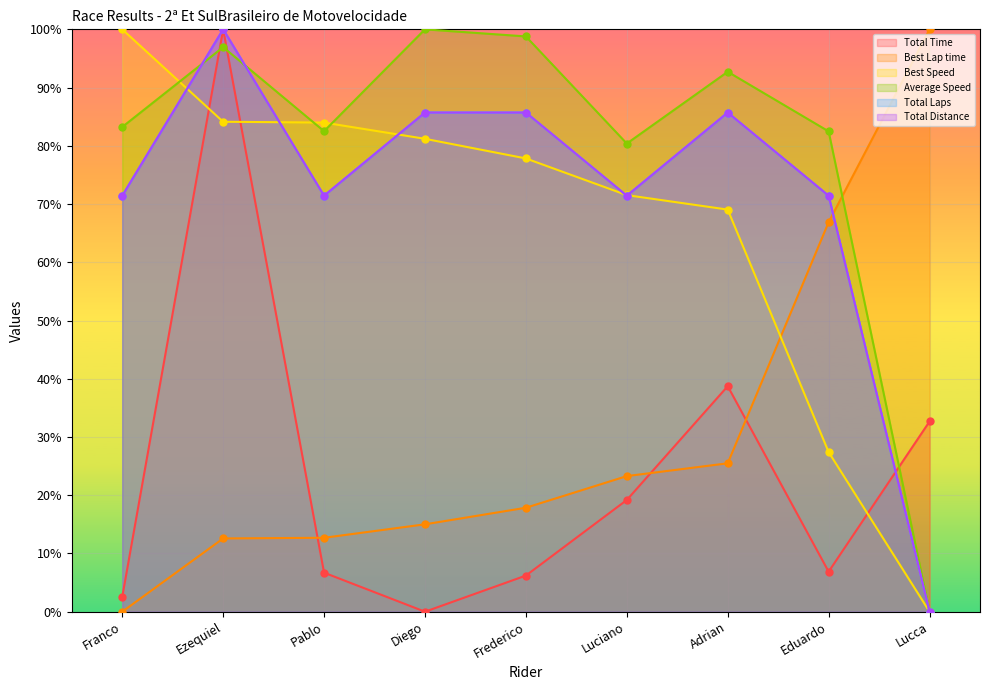

What is the maximum value for Best Speed?

100.0